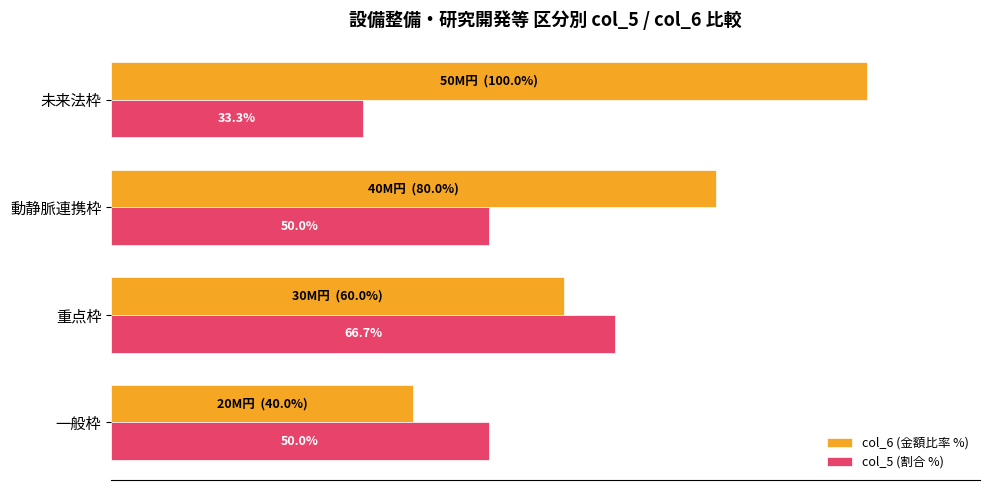

Where is col_6 (金額比率 %) nearest to the value 70?

重点枠